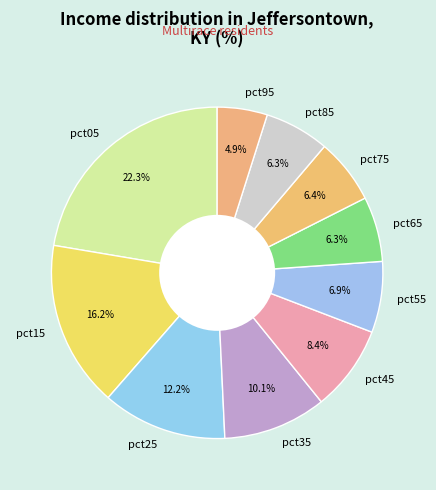

Do pct25 and pct45 together represent more than half of the pie?

No